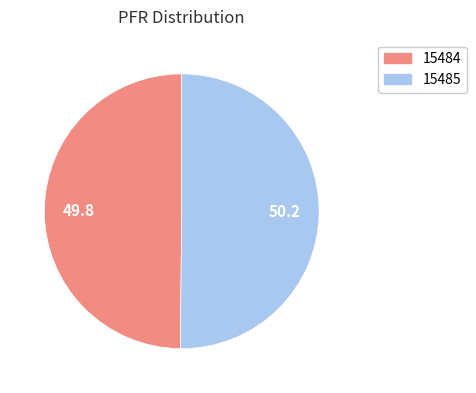

Approximately how many times larger is the value at 15484 compared to 15485?

1.0